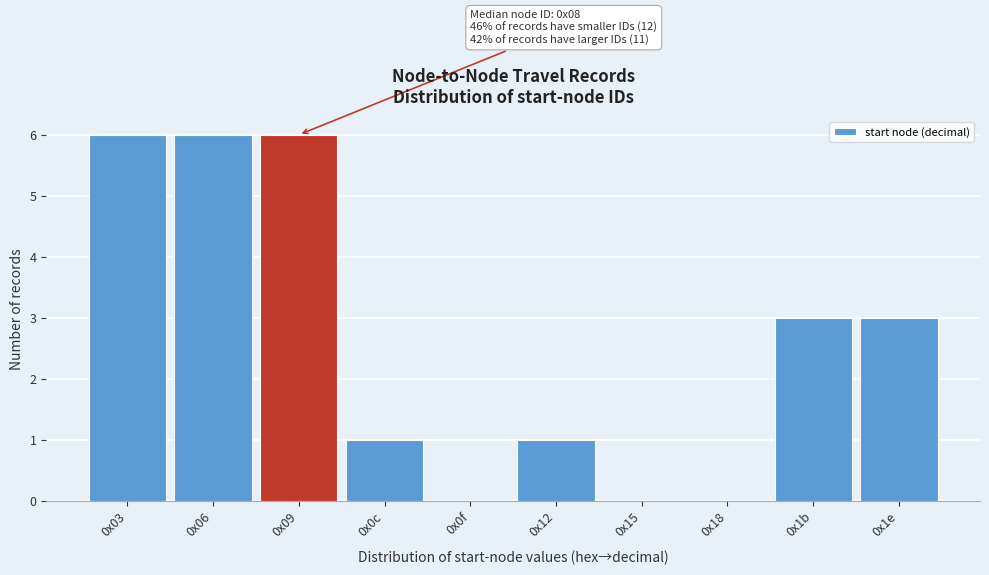

Reading right to left, transcribe all the data shown in this chart.

0x1e=3	0x1b=3	0x18=0	0x15=0	0x12=1	0x0f=0	0x0c=1	0x09=6	0x06=6	0x03=6